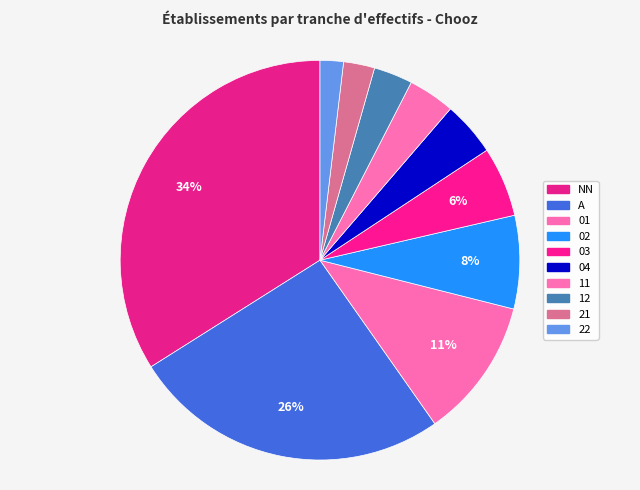

Count the number of slices in the pie.

10